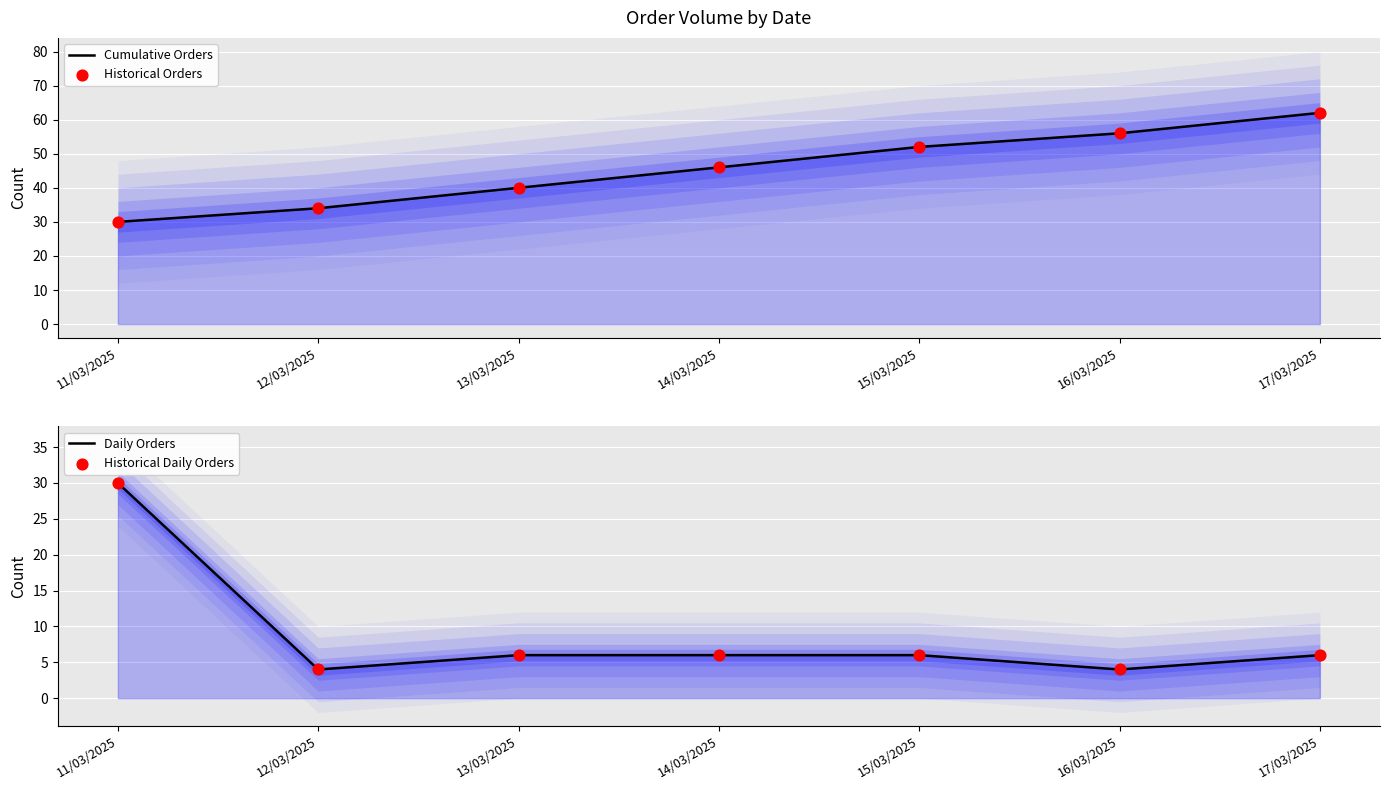

Is the value of Cumulative Orders at 13/03/2025 greater than the value of Historical Daily Orders at 13/03/2025?

Yes